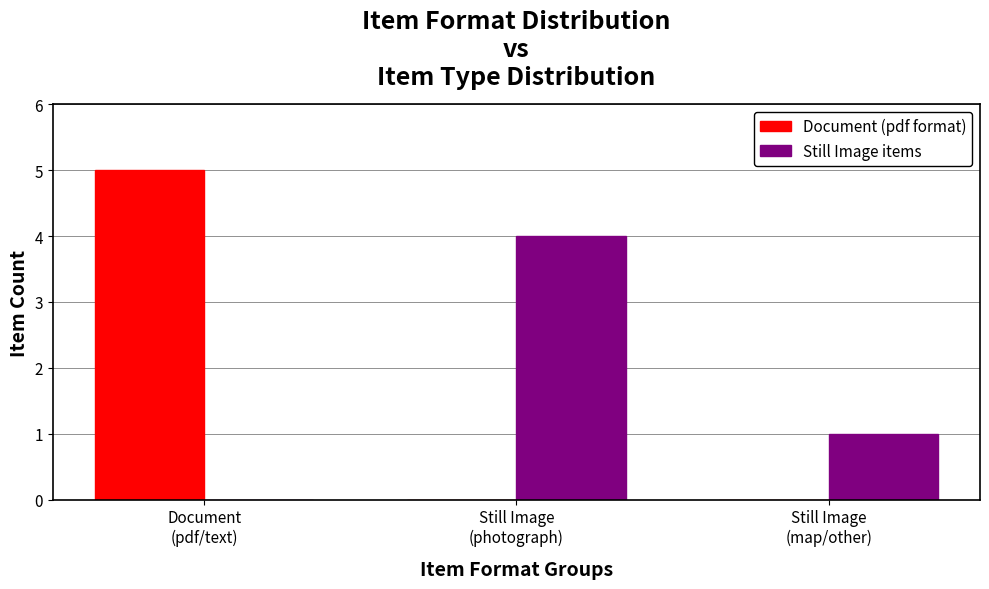

What are all the series names shown in the legend?

Document (pdf format), Still Image items